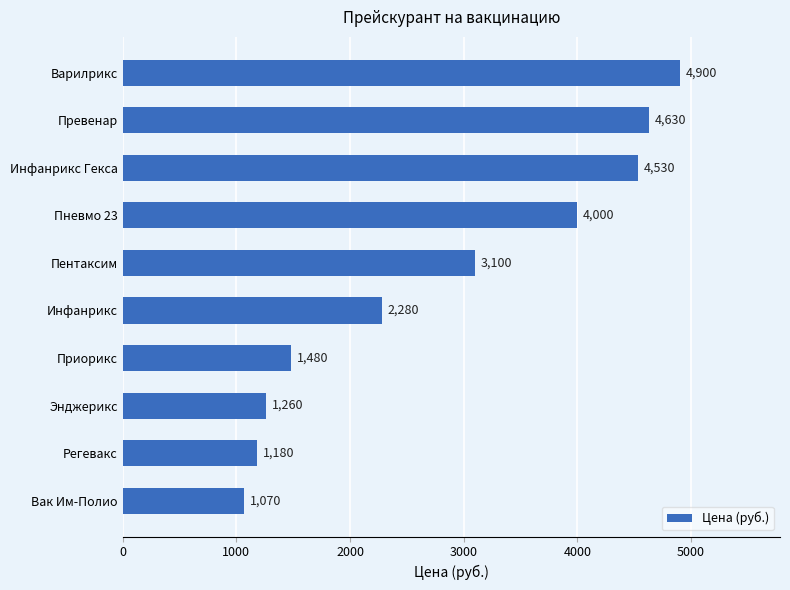

What is the difference between the maximum and minimum values?

3830